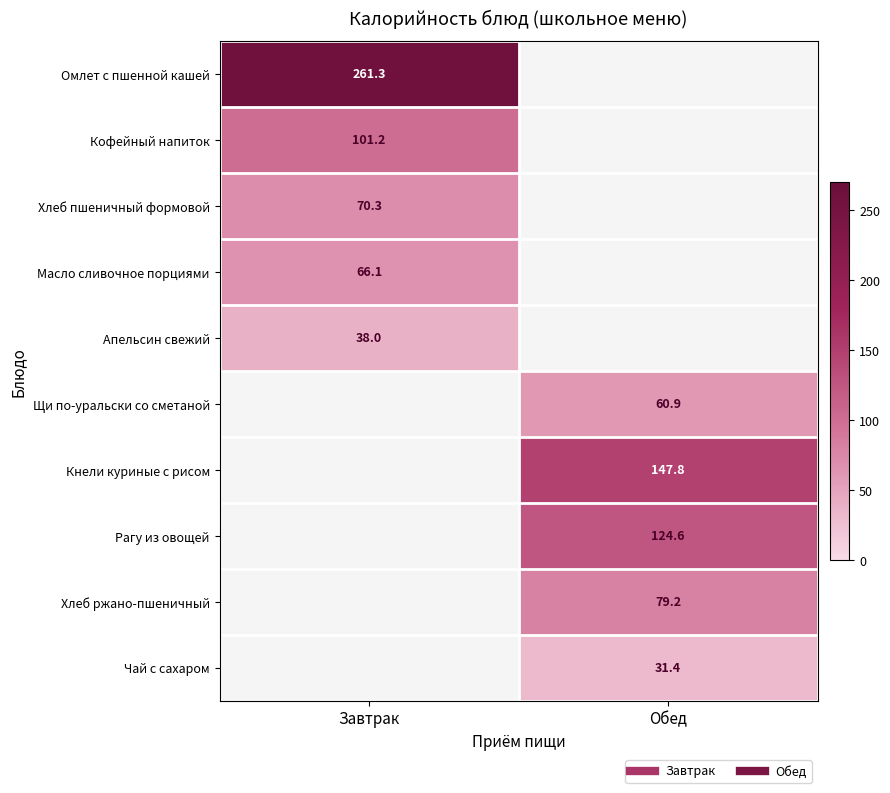

What is the sum of all Щи по-уральски со сметаной values?

60.9